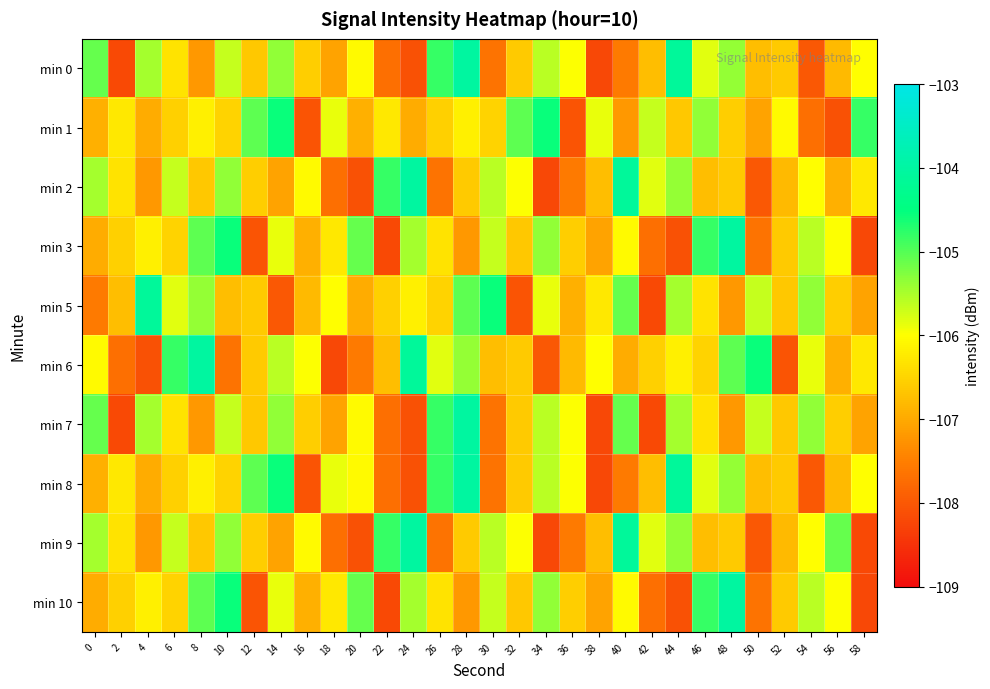

Which label corresponds to the smallest value in the chart?

38